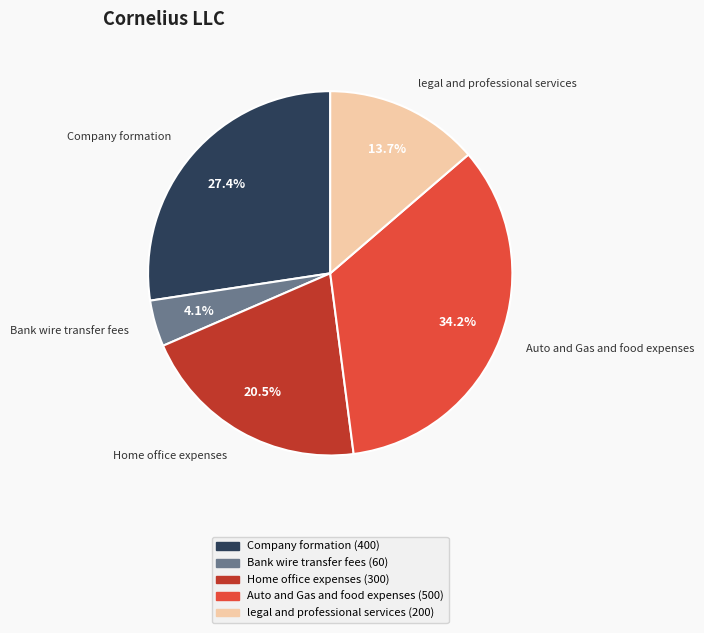

Is there any slice that represents more than half of the pie?

No